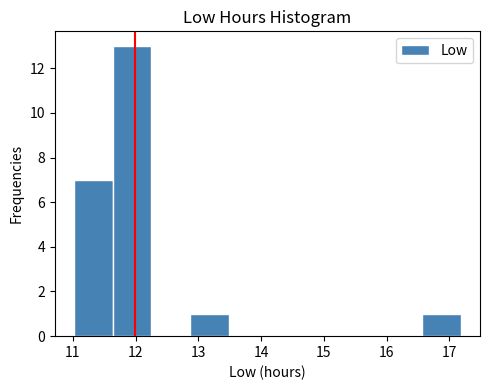

Reading left to right, list every bar in this chart as the range it spans on the x-axis followed by its height. Neither the bar edges nor the heights are printed on the chart, so give them approximately, as read against the axes.

11.0 to 11.6: 7
11.6 to 12.3: 13
12.3 to 12.9: 0
12.9 to 13.5: 1
13.5 to 14.1: 0
14.1 to 14.7: 0
14.7 to 15.3: 0
15.3 to 15.9: 0
15.9 to 16.6: 0
16.6 to 17.2: 1